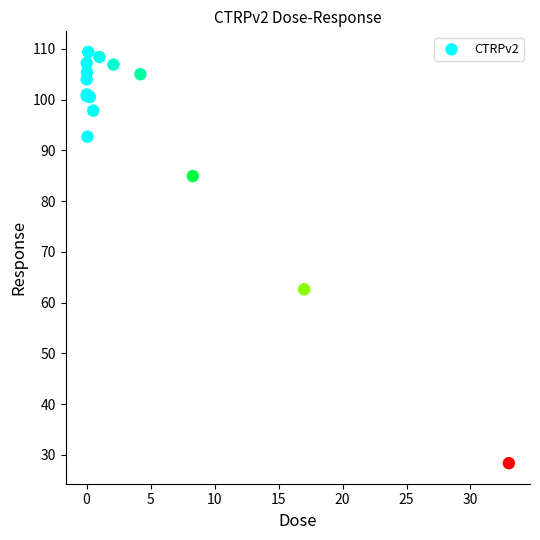

What Y value in the scatter plot is closest to 68?

62.6